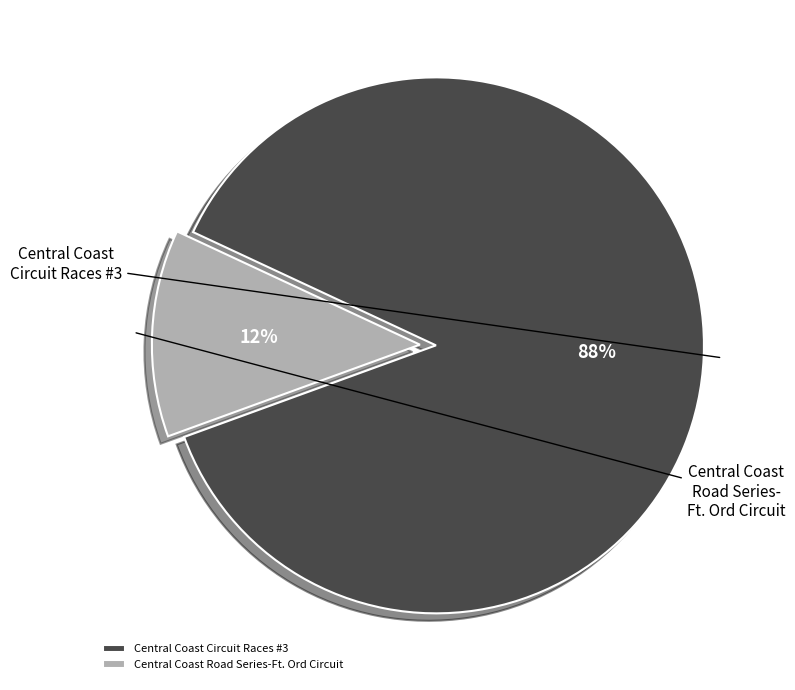

Rank the categories by value from highest to lowest.

Central Coast Circuit Races #3, Central Coast Road Series-Ft. Ord Circuit